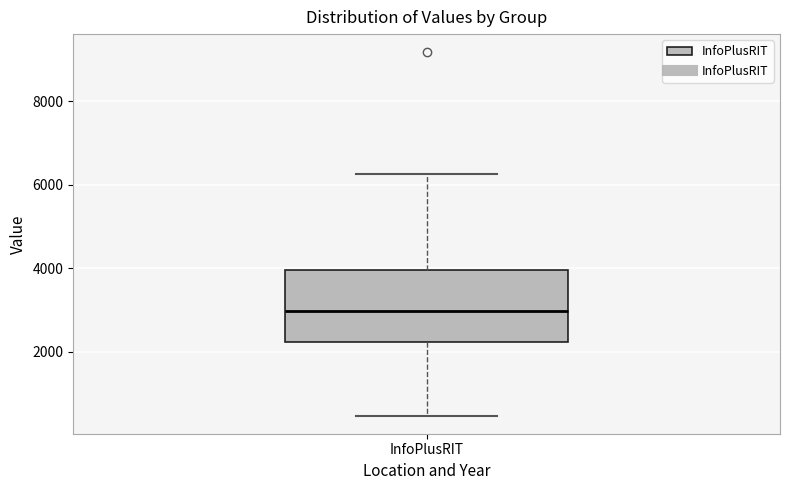

Transcribe this box plot: give where the median line is, the range the box spans, and where the two whiskers end, as read against the y-axis. The values are not printed on the chart, so give them approximately, as read against the axis.

median 3000, box 2200 to 4000, whiskers 400 to 6200